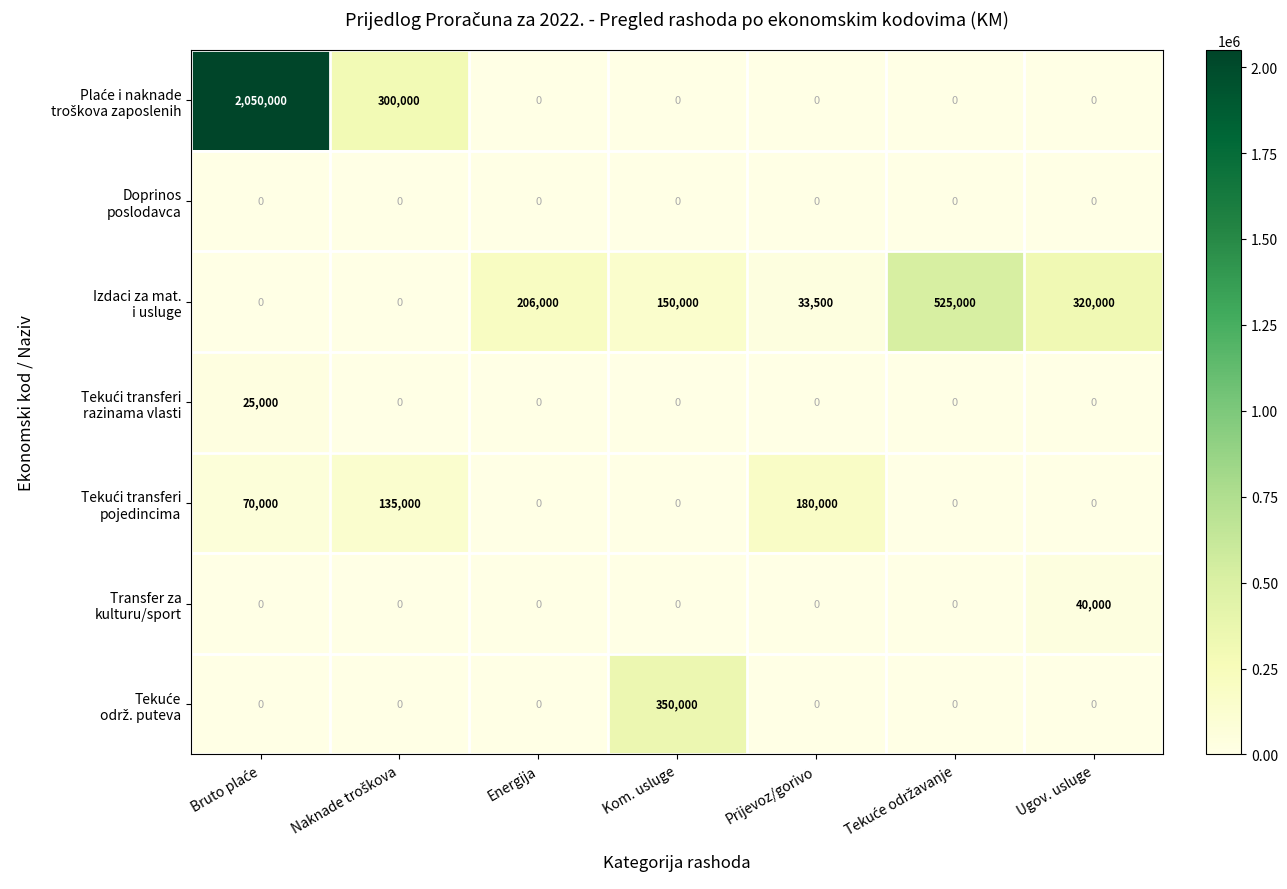

At how many categories does at least one series exceed 37513?

7